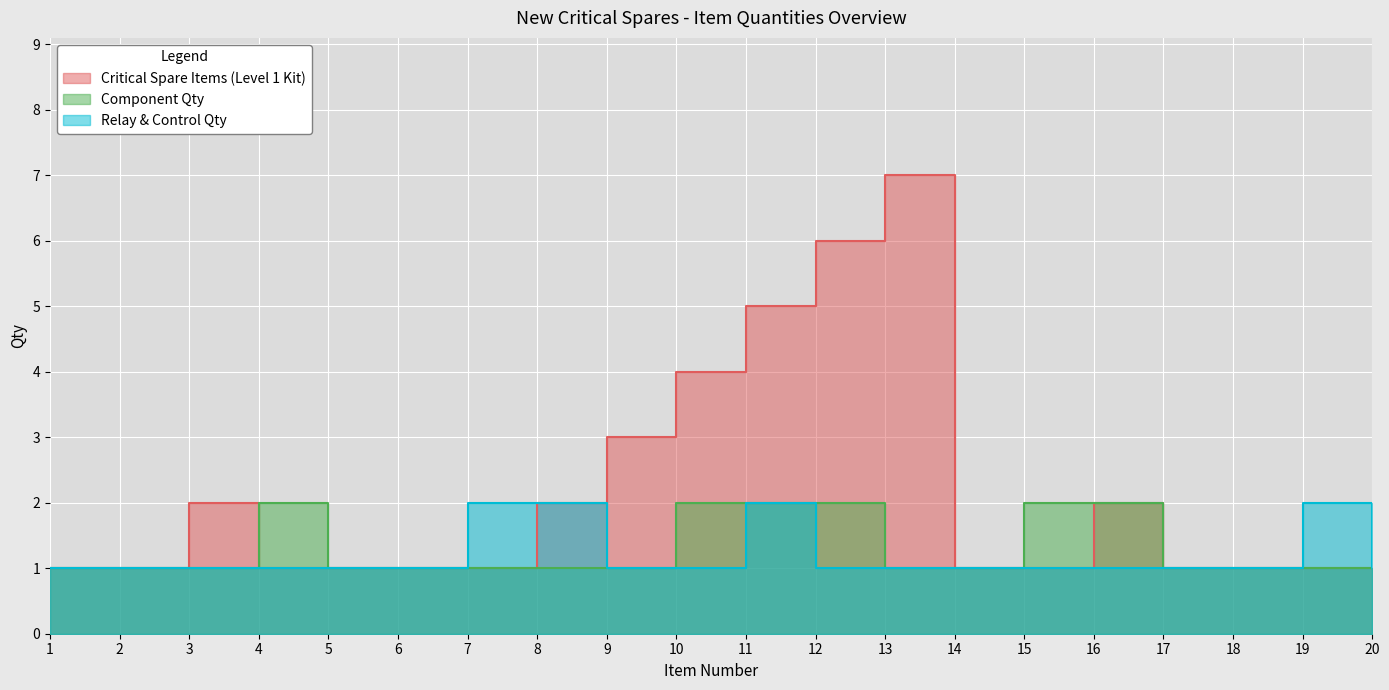

At how many categories does at least one series exceed 6?

1